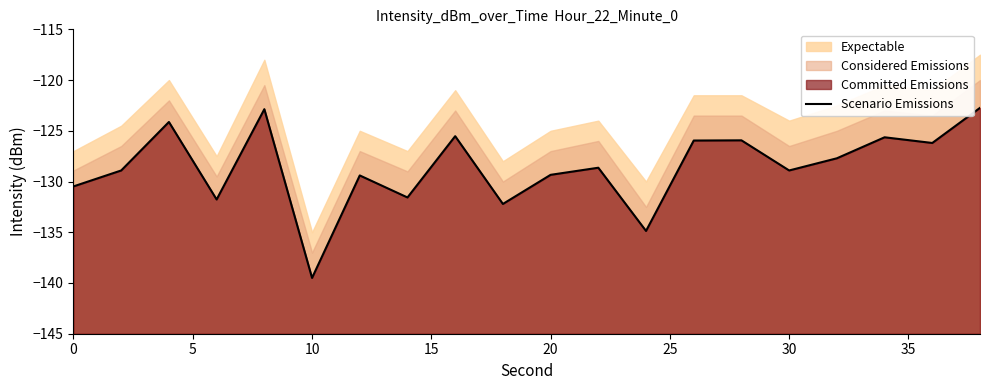

Is it true that the value at 5 is -128.9?

True